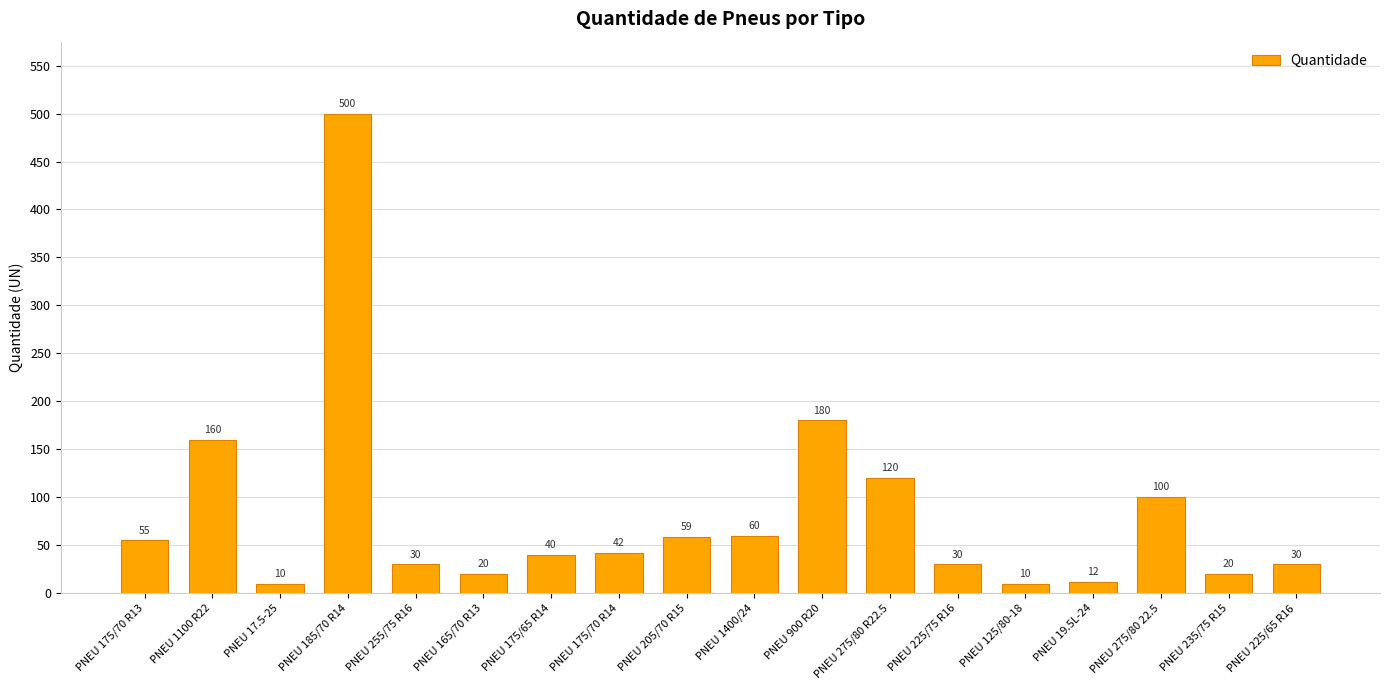

At which label is the value closest to 255?

PNEU 900 R20